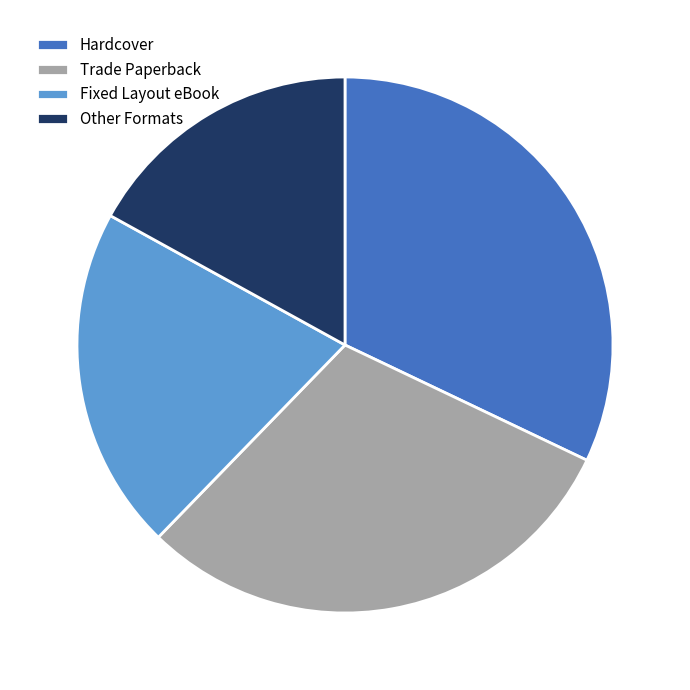

Is there a majority slice in this chart?

No